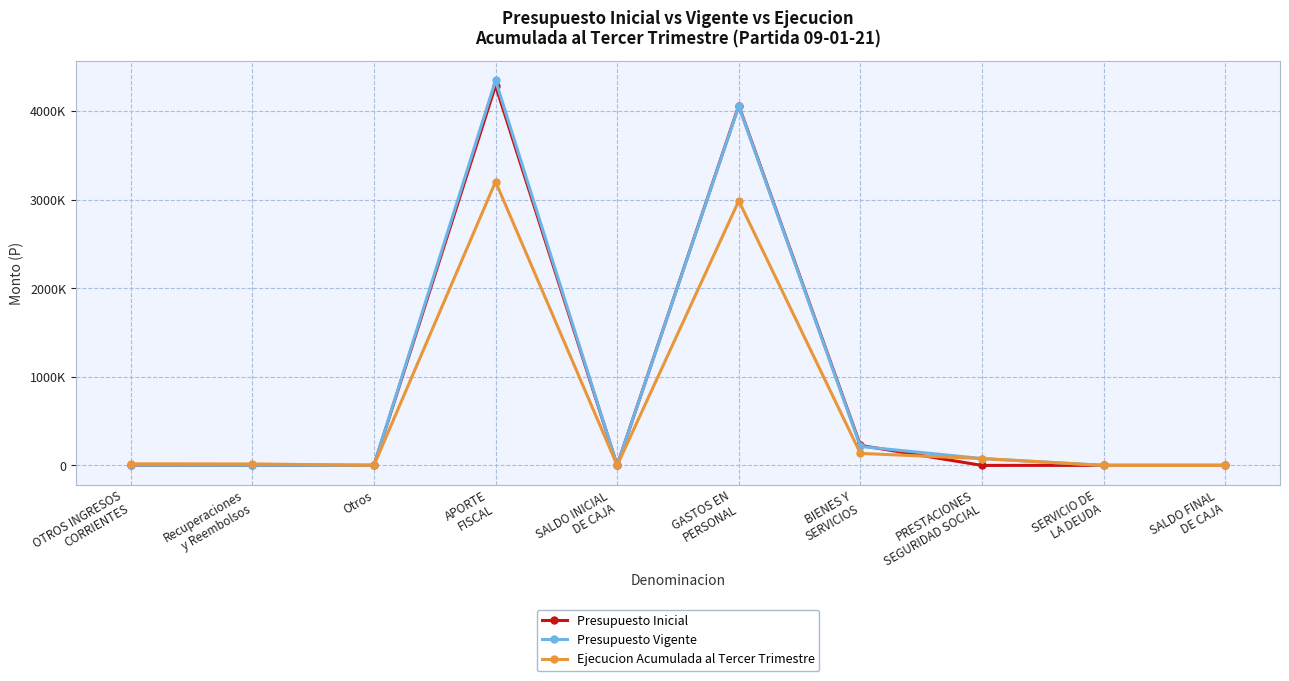

Rank the series by their maximum value, from highest to lowest.

Presupuesto Vigente, Presupuesto Inicial, Ejecucion Acumulada al Tercer Trimestre